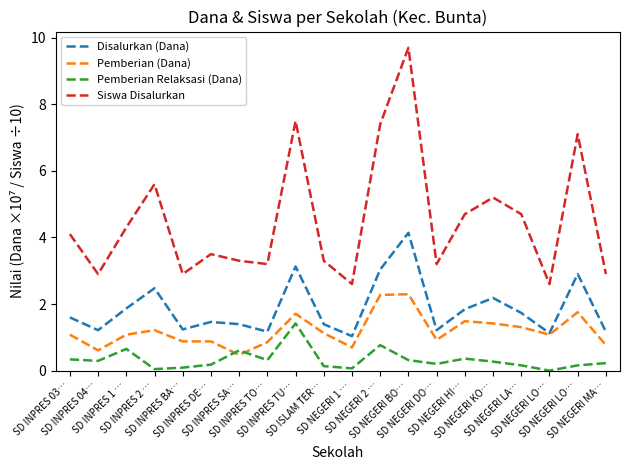

How many series are shown in this chart?

4